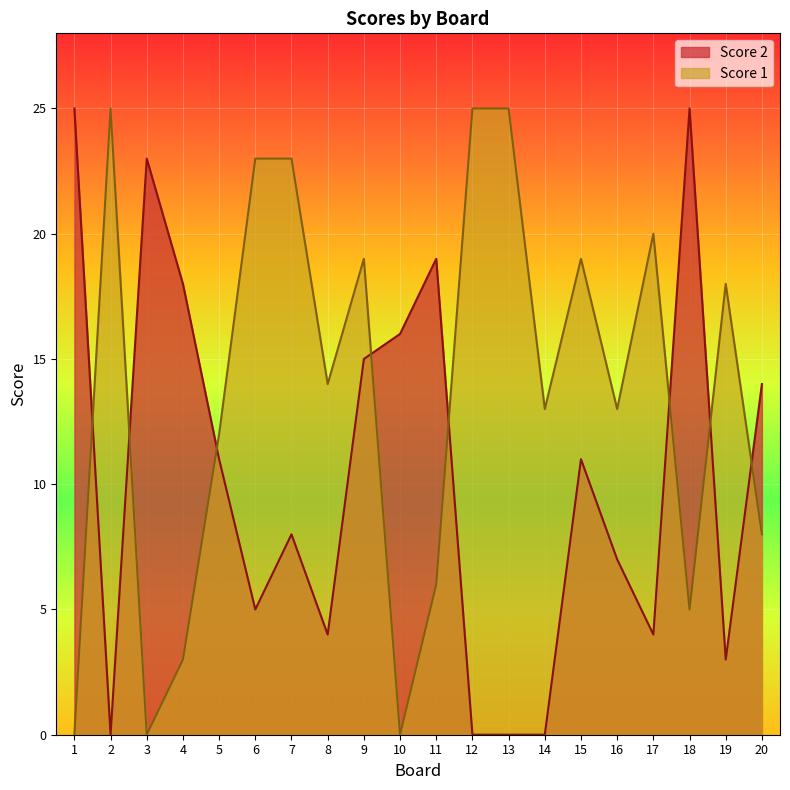

True or false: Score 2 has more than 0 points higher than both neighbors.

True